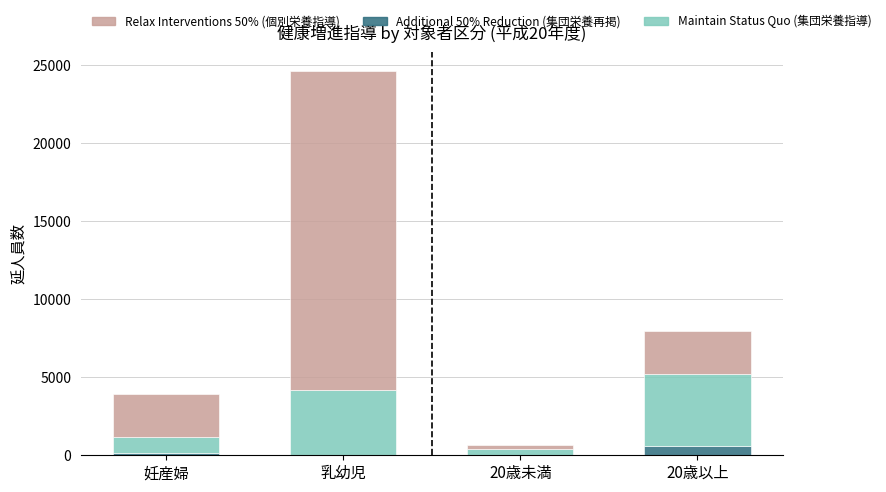

At which category is the sum across all series the highest?

乳幼児